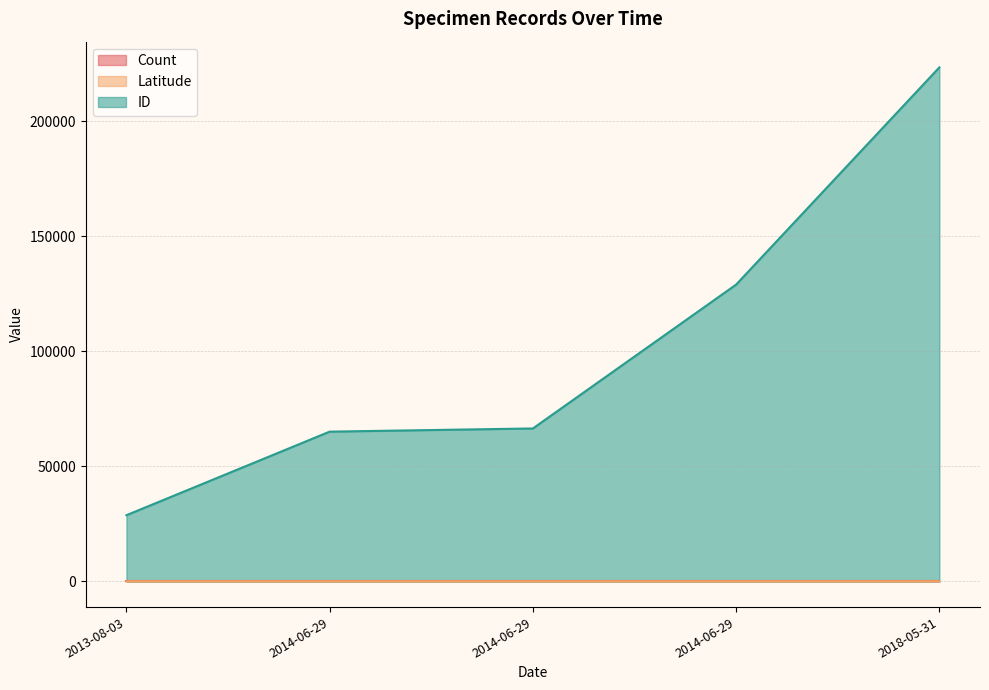

How many categories are shown in the chart?

5